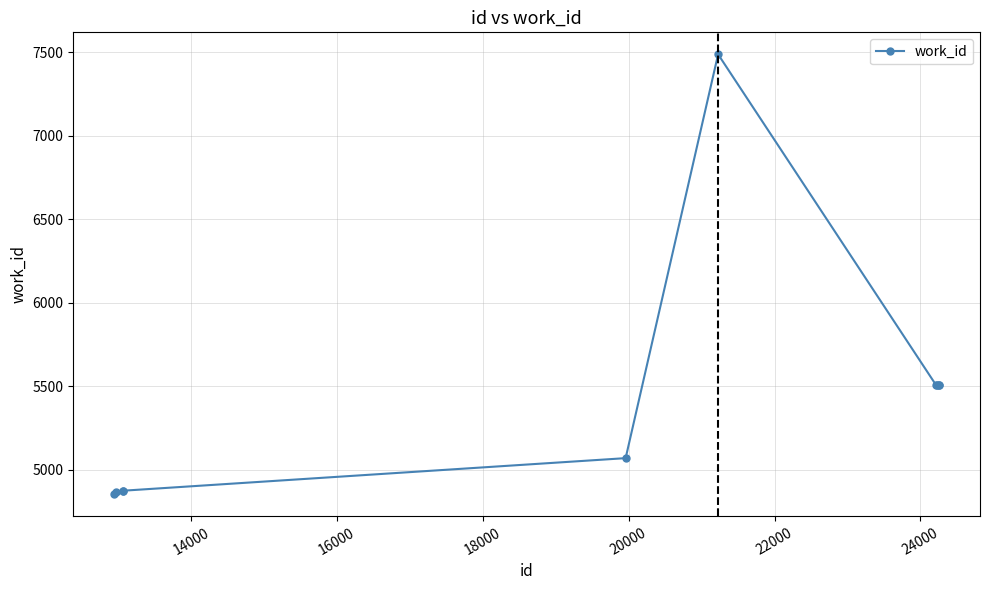

What is the value of the 10th point from the left?

5507